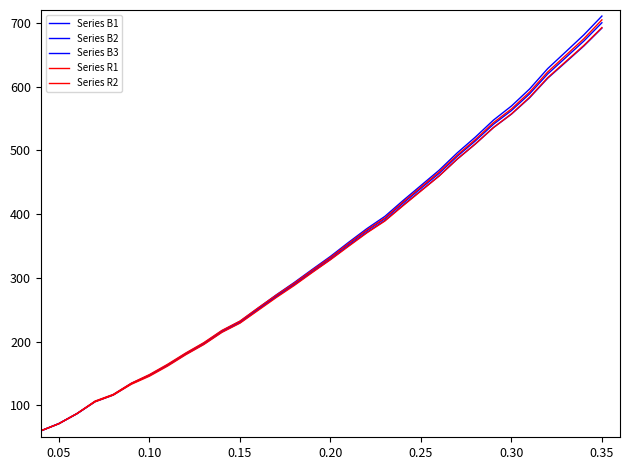

Does the chart have visible grid lines?

No